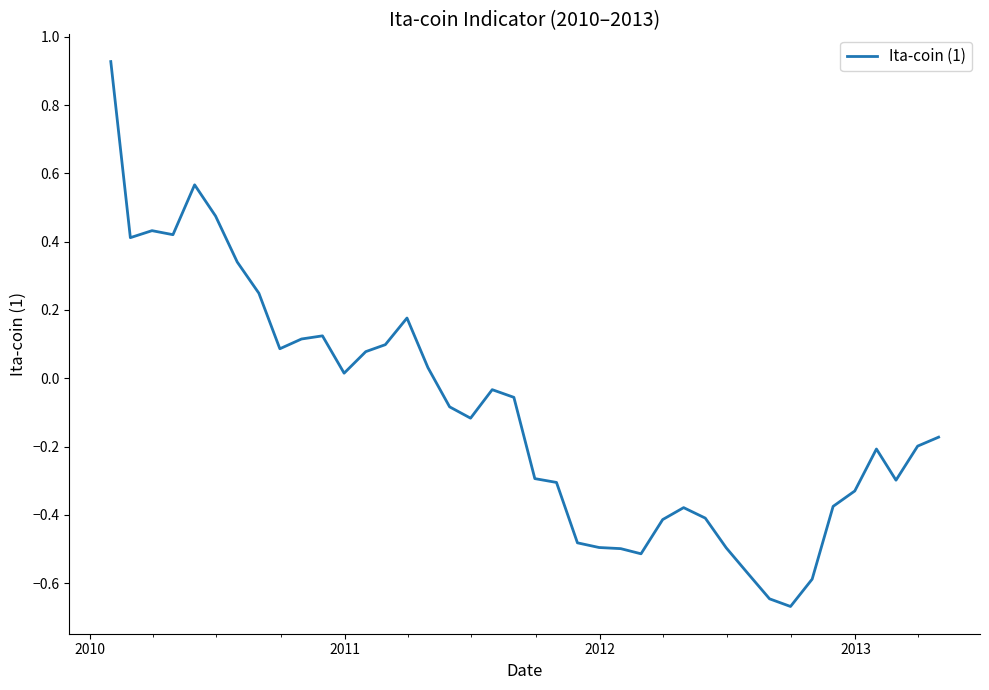

What is the difference between the maximum and minimum values?

1.6